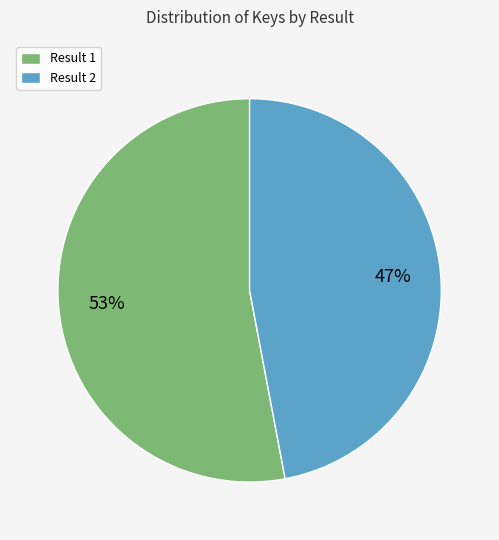

To the nearest percent, what is the difference between the largest and smallest slice percentages?

6%